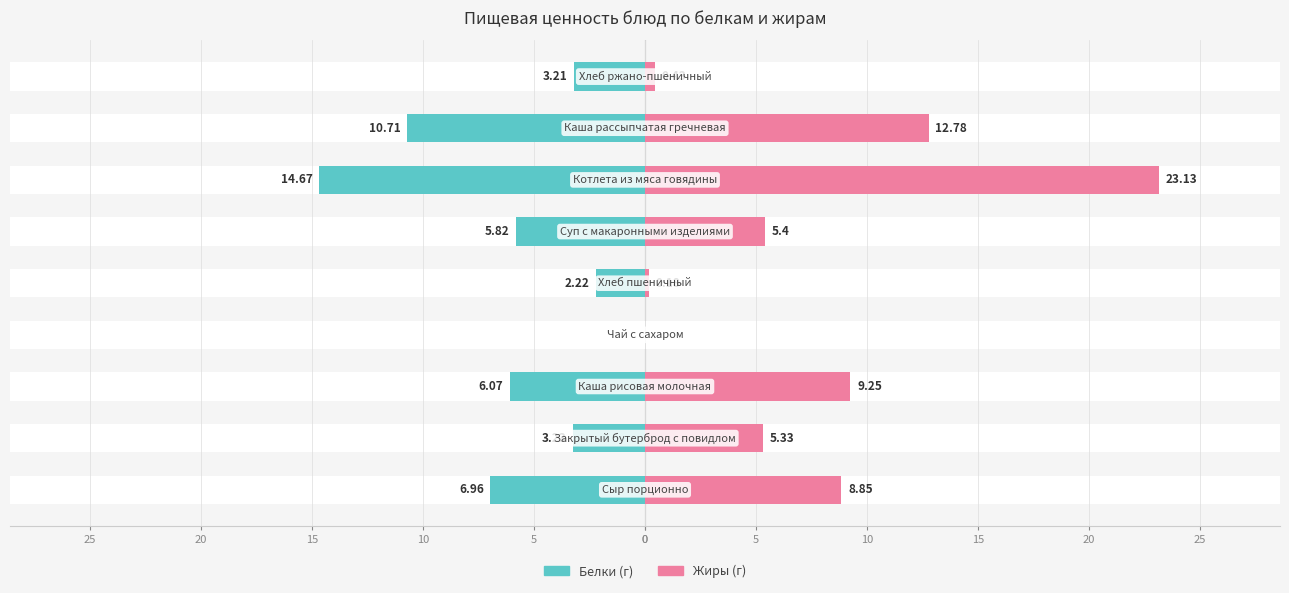

What is the total value across all series at 5?

2.1